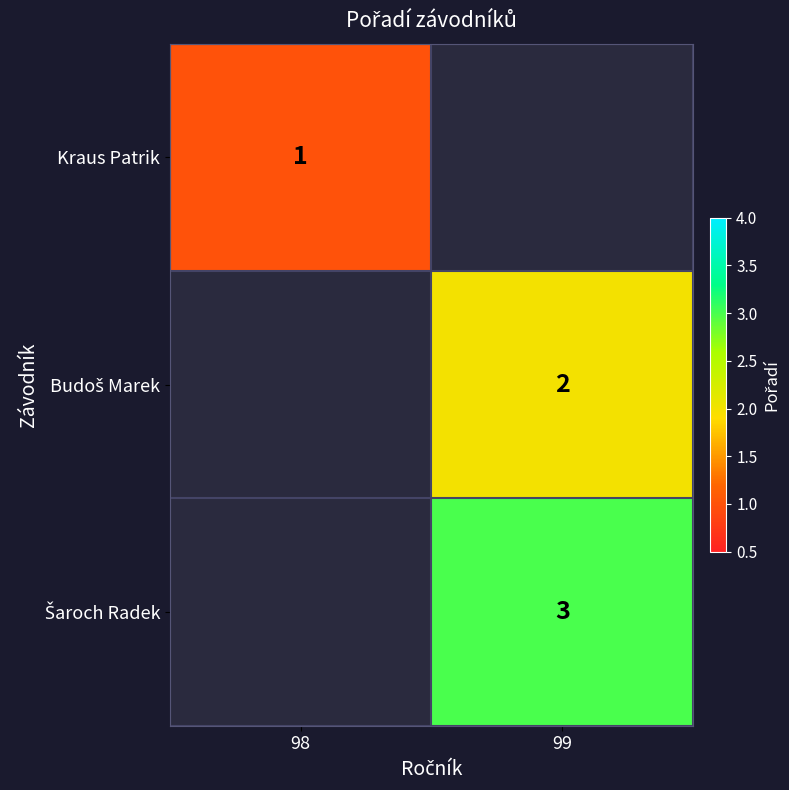

Is it true that Kraus Patrik equals 1 at 98?

True